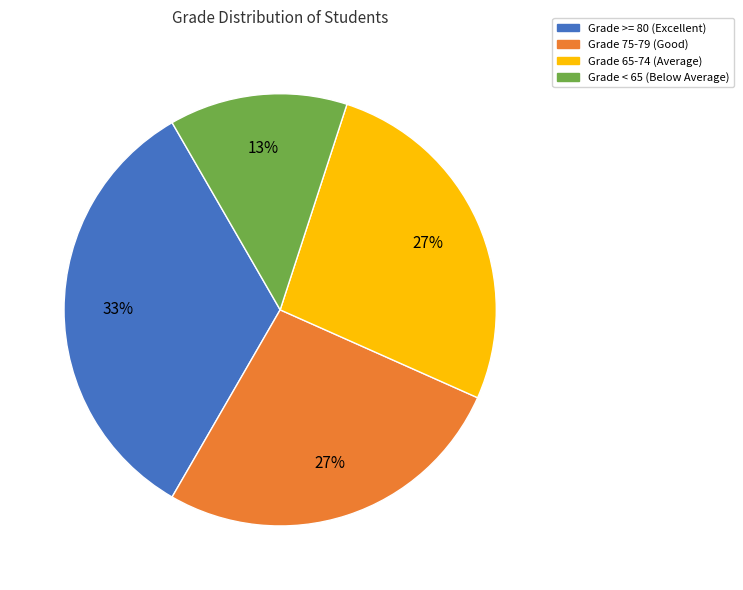

Is there a majority slice in this chart?

No